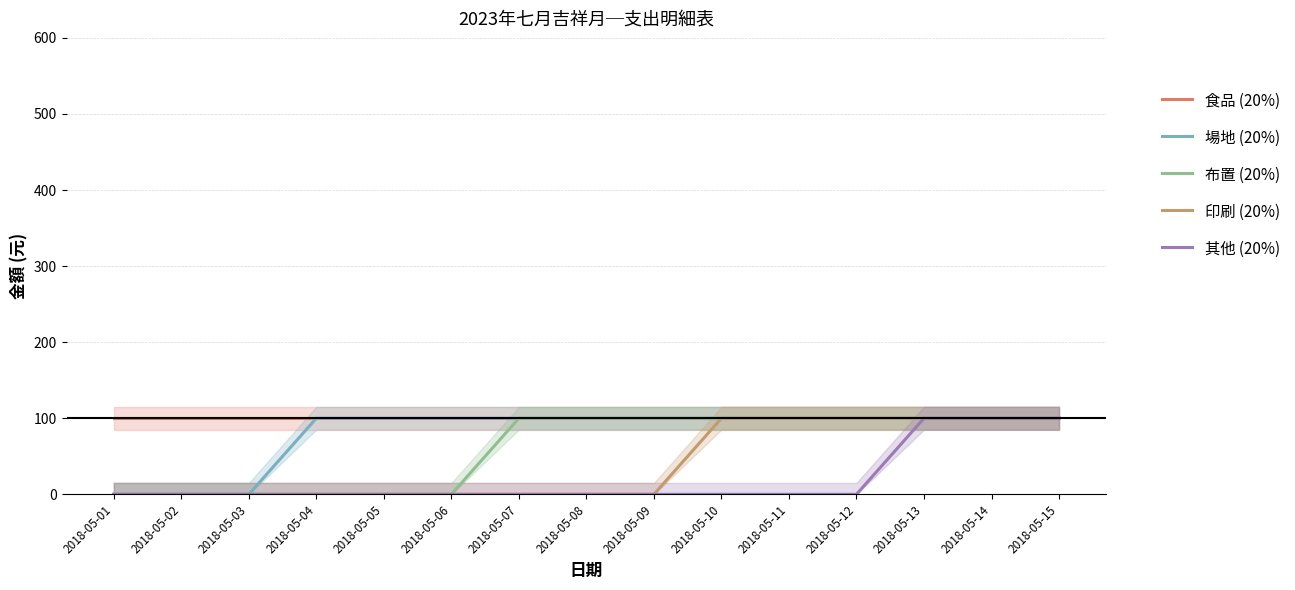

Between 2018-05-14 and 2018-05-06, which is larger?

2018-05-14